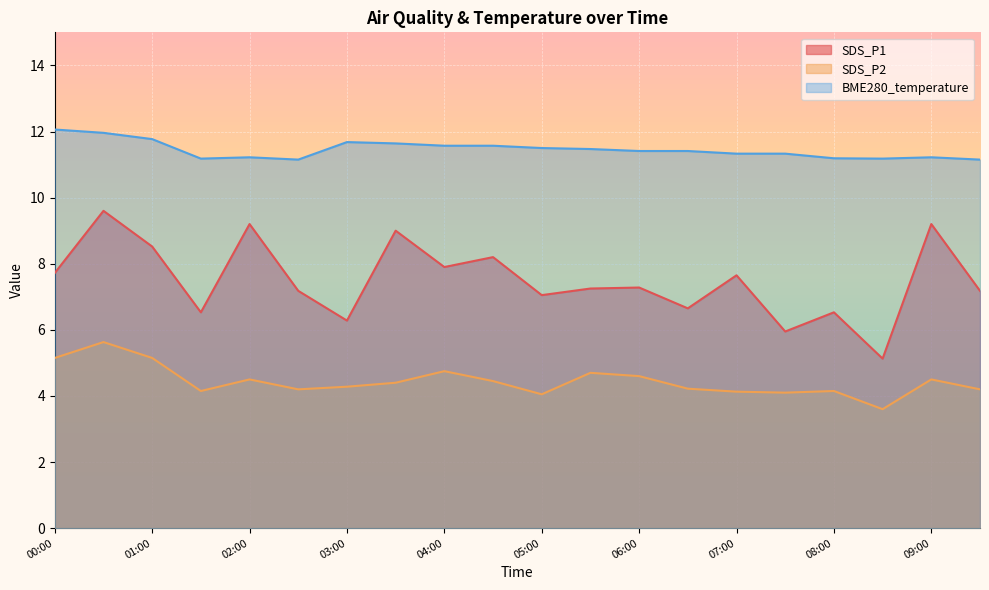

What is the total value across all series at 05:00?

22.6